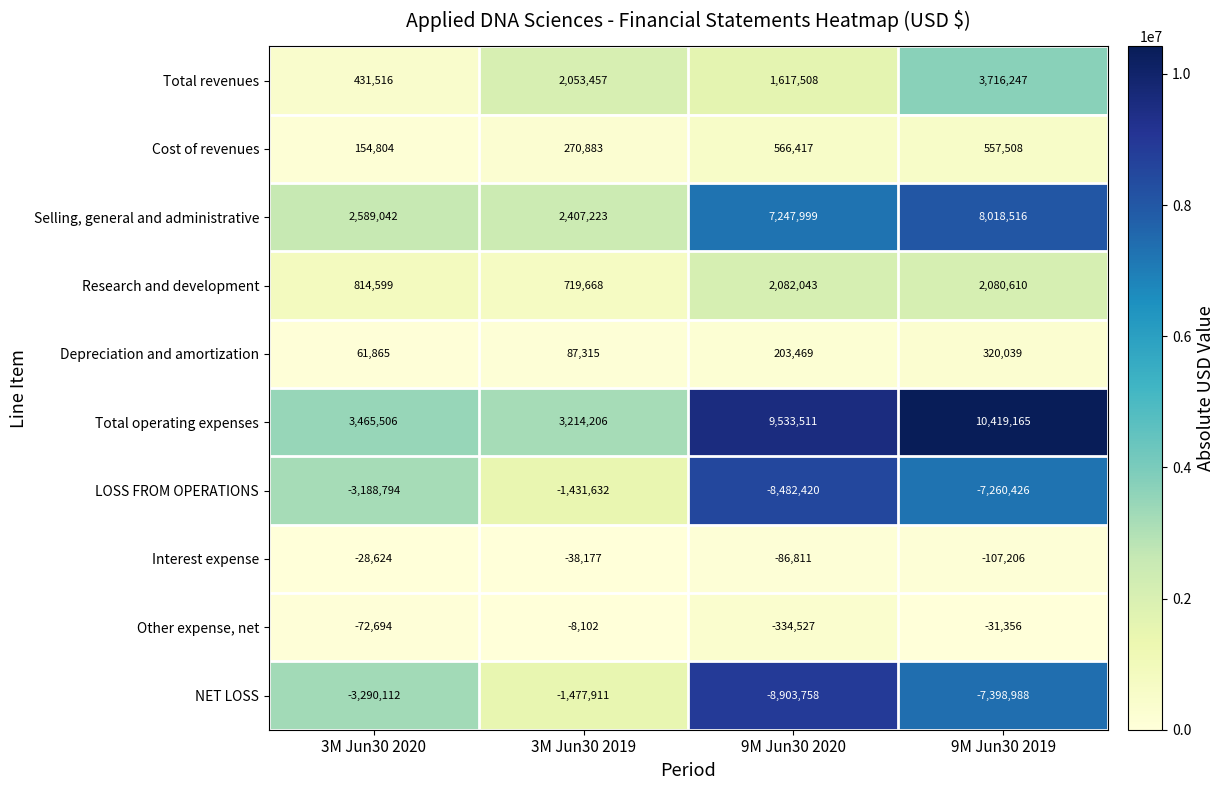

At how many categories does at least one series exceed 5191573?

2